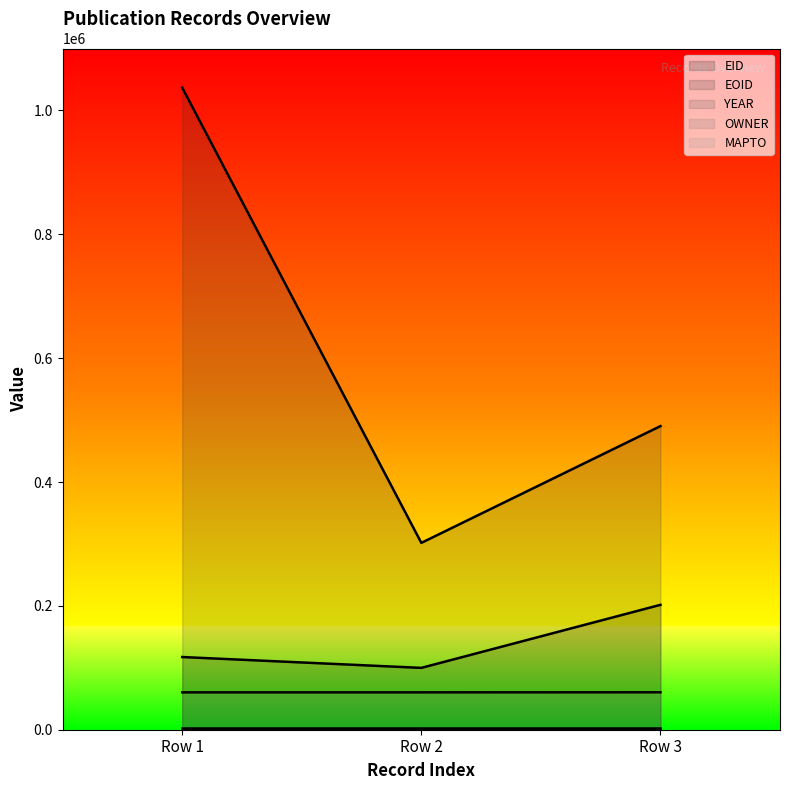

Which series has the largest range (max minus min)?

EOID